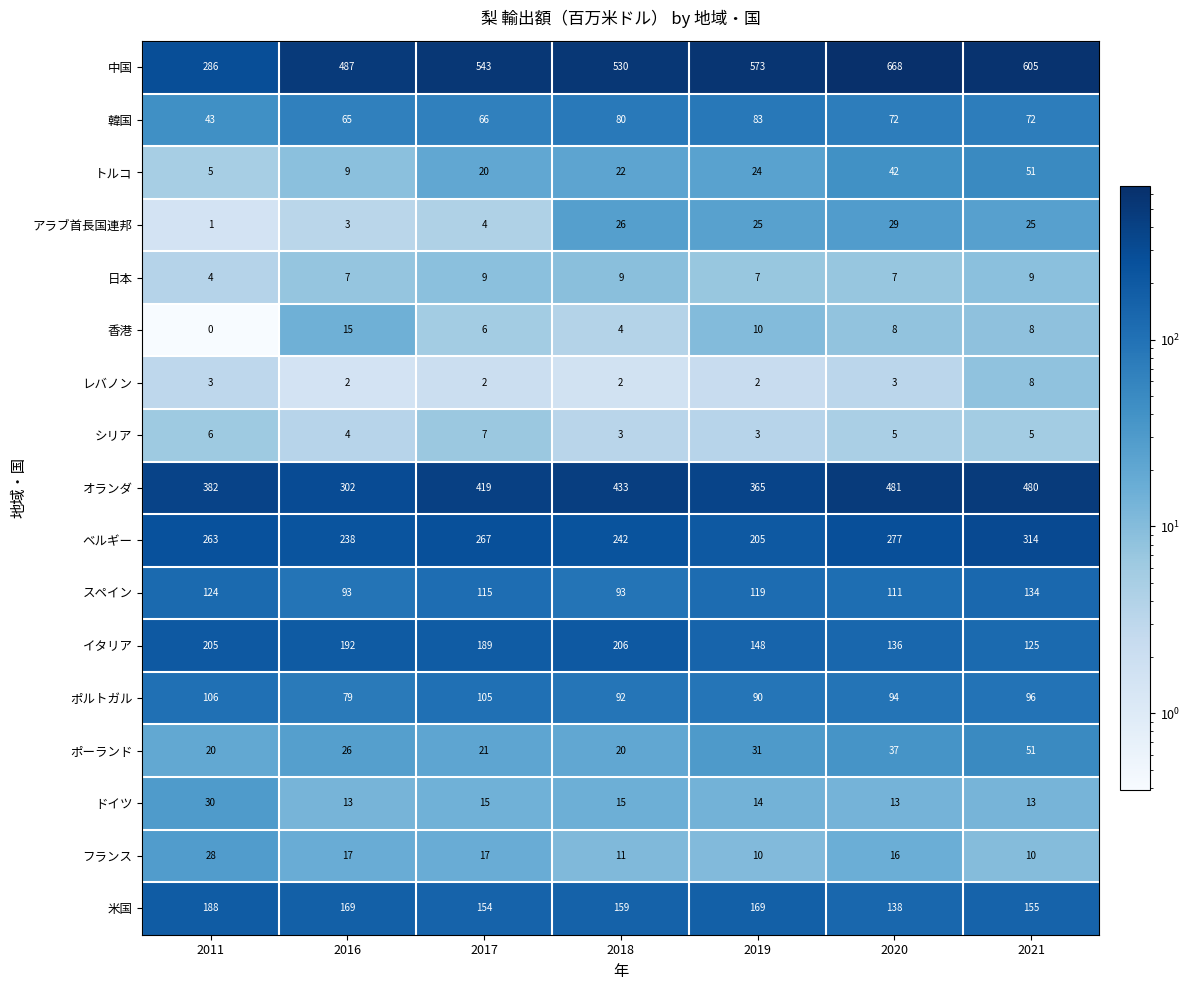

Which series has the largest total across all categories?

中国